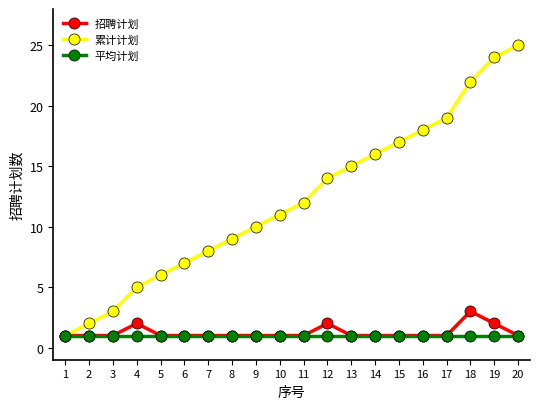

Is the value of 累计计划 at 14 greater than the value of 招聘计划 at 12?

Yes